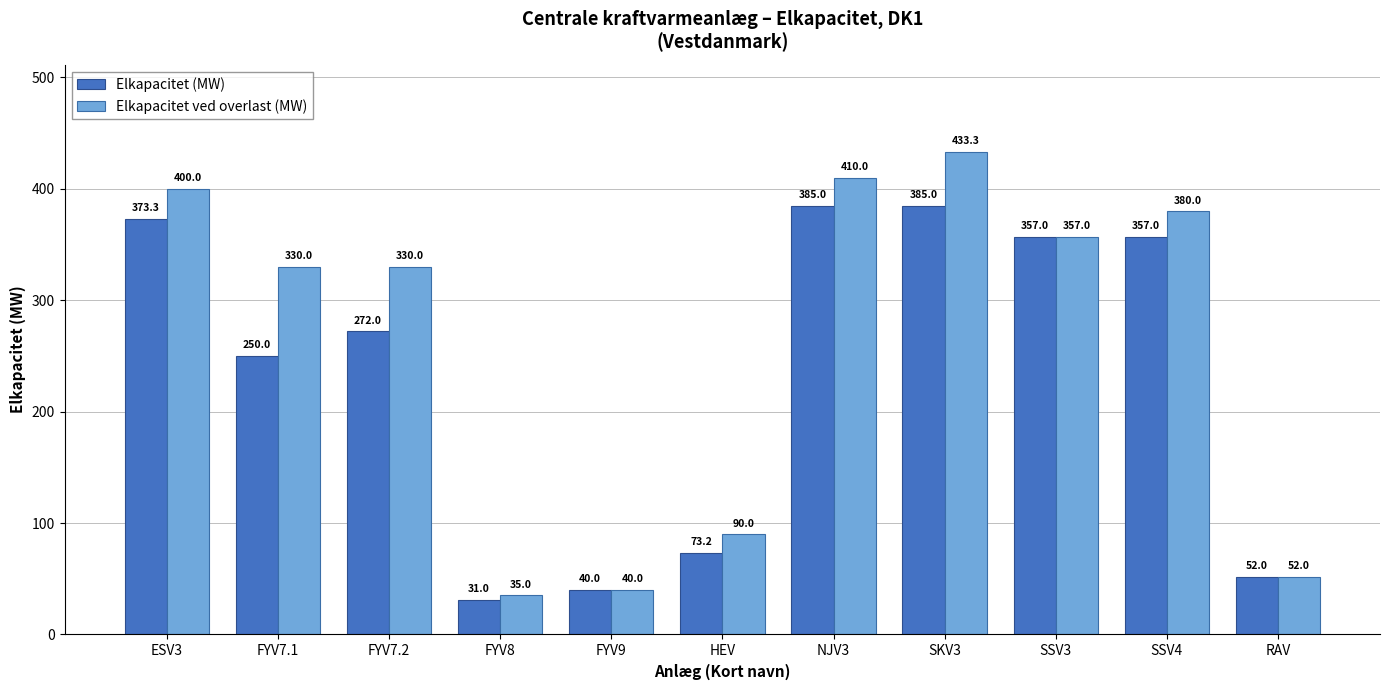

Which label corresponds to the smallest value in the chart?

FYV8